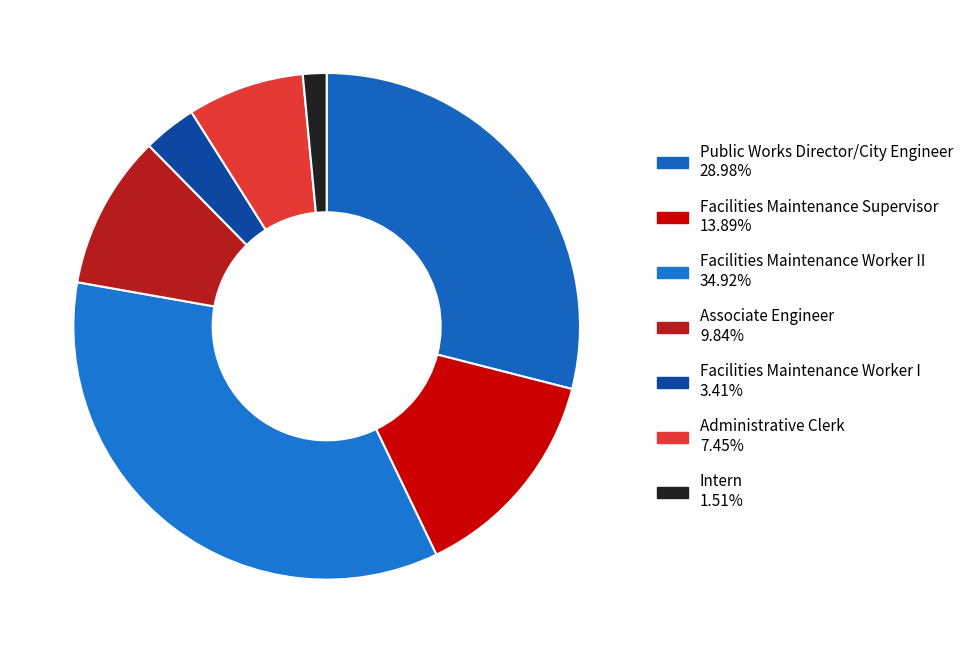

Is there any slice that represents more than half of the pie?

No